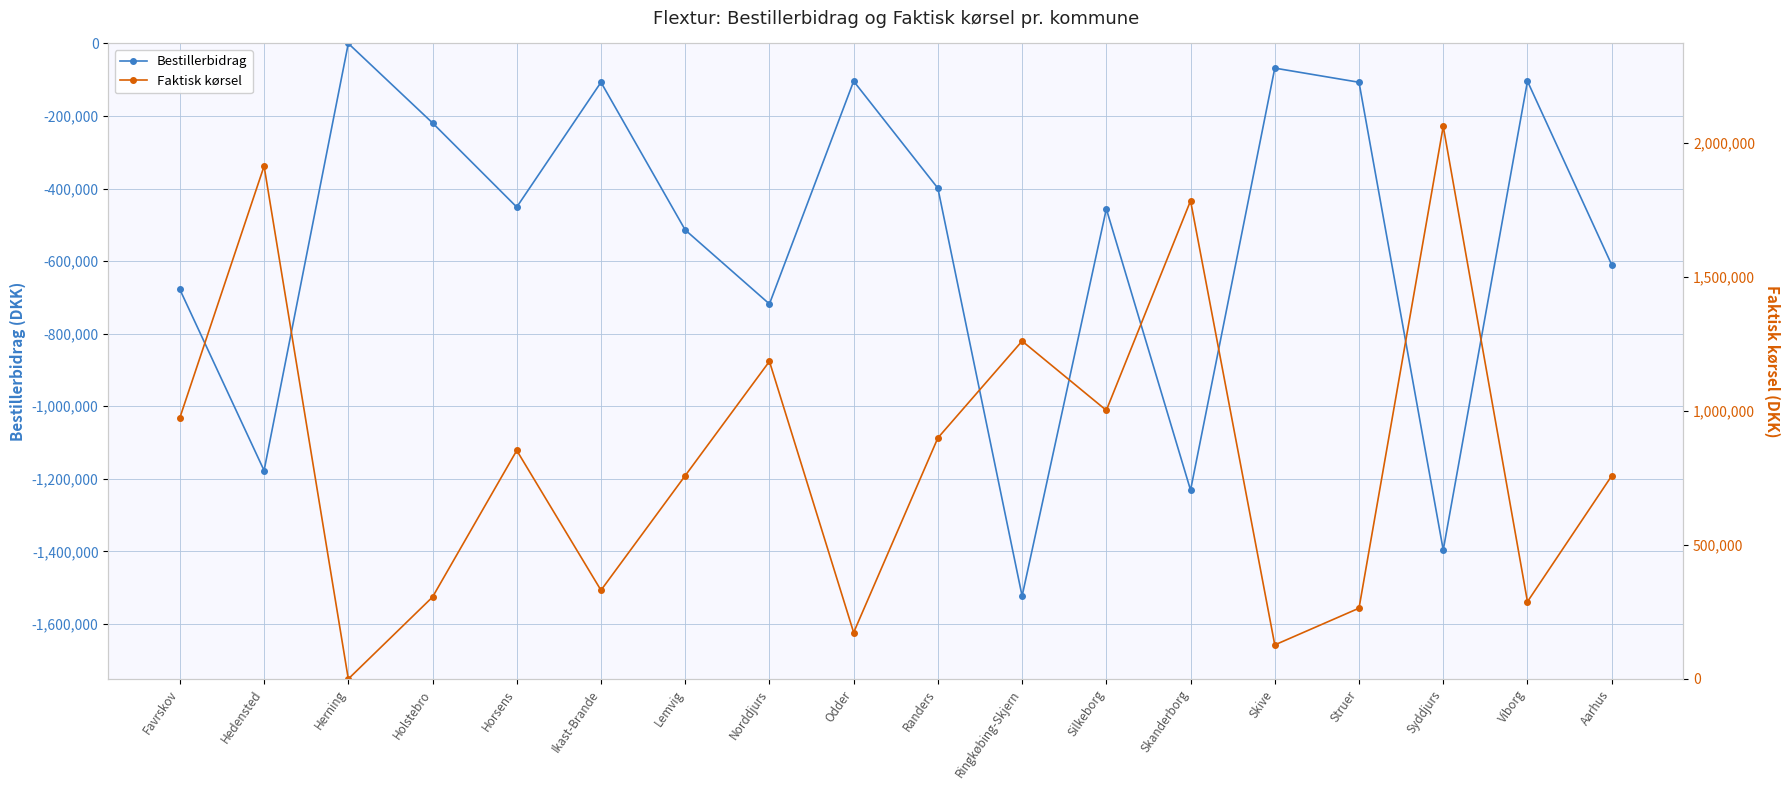

What is the total value across all series at Randers?

500779.7